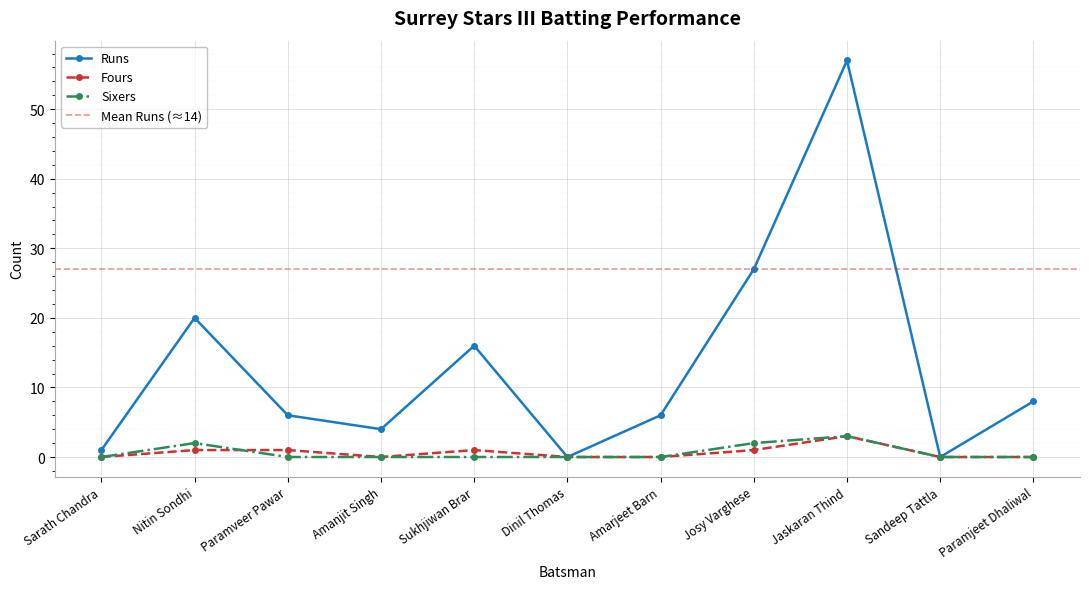

In Sixers, how many points are higher than both neighbors (excluding endpoints)?

2